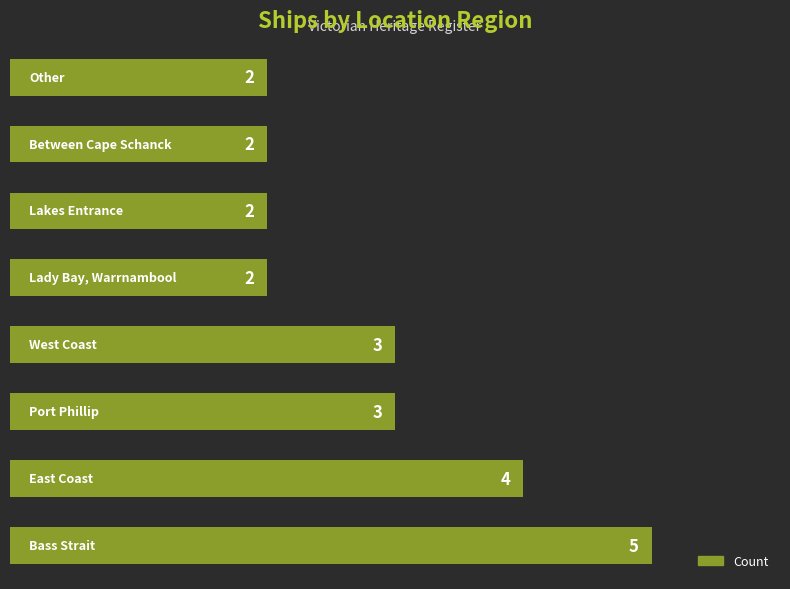

What is the greatest value displayed?

5